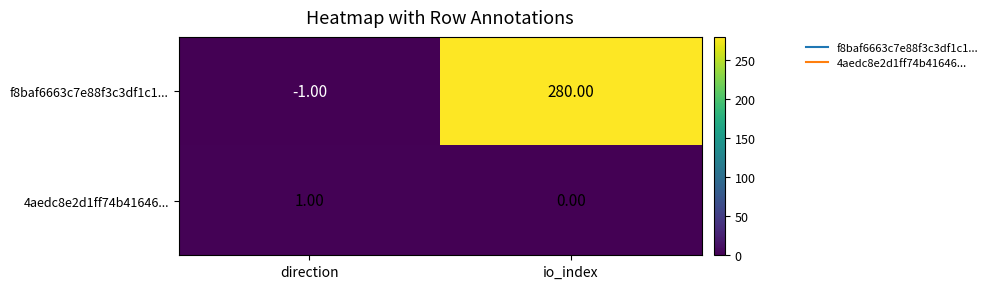

Where is 4aedc8e2d1ff74b41646... nearest to the value 0?

io_index